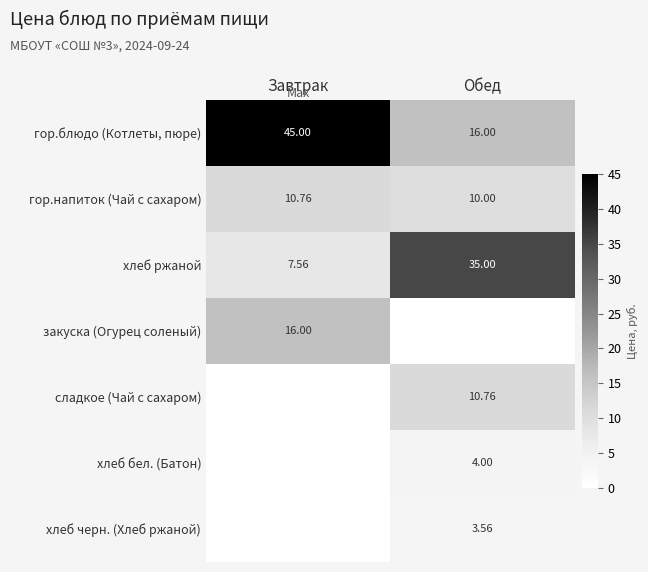

List the labels in order of хлеб ржаной value, smallest first.

Завтрак, Обед